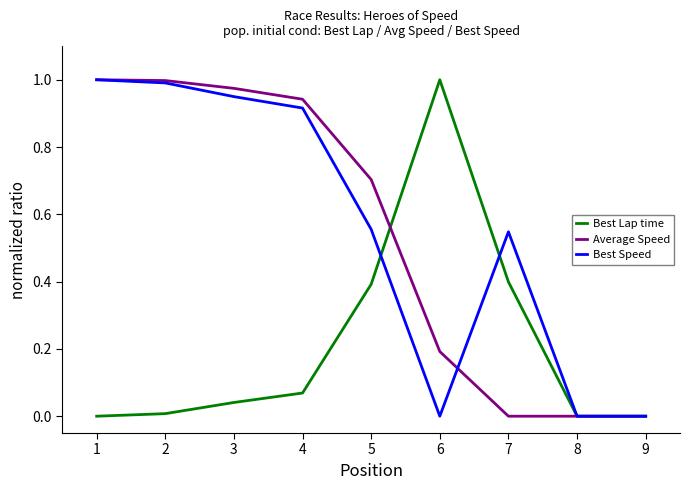

Is the value of Best Speed at 2 greater than the value of Best Lap time at 8?

Yes